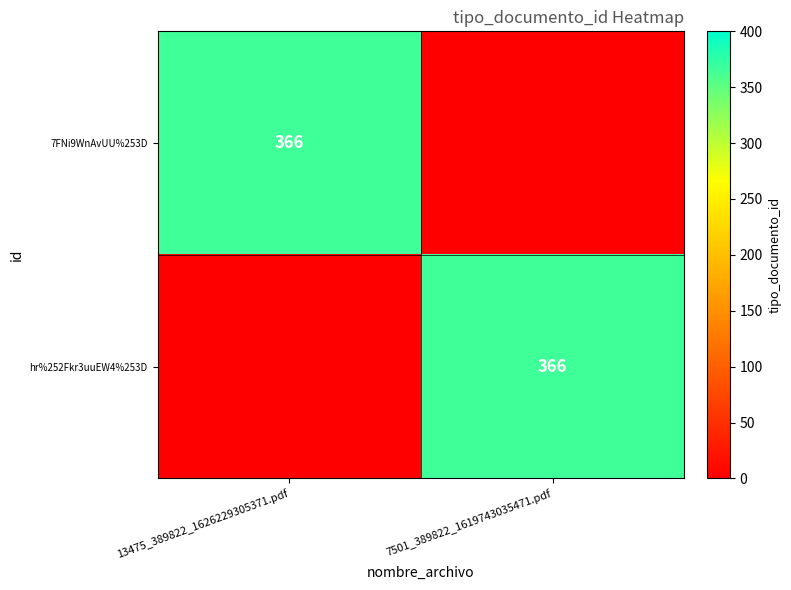

What is the greatest value displayed?

366